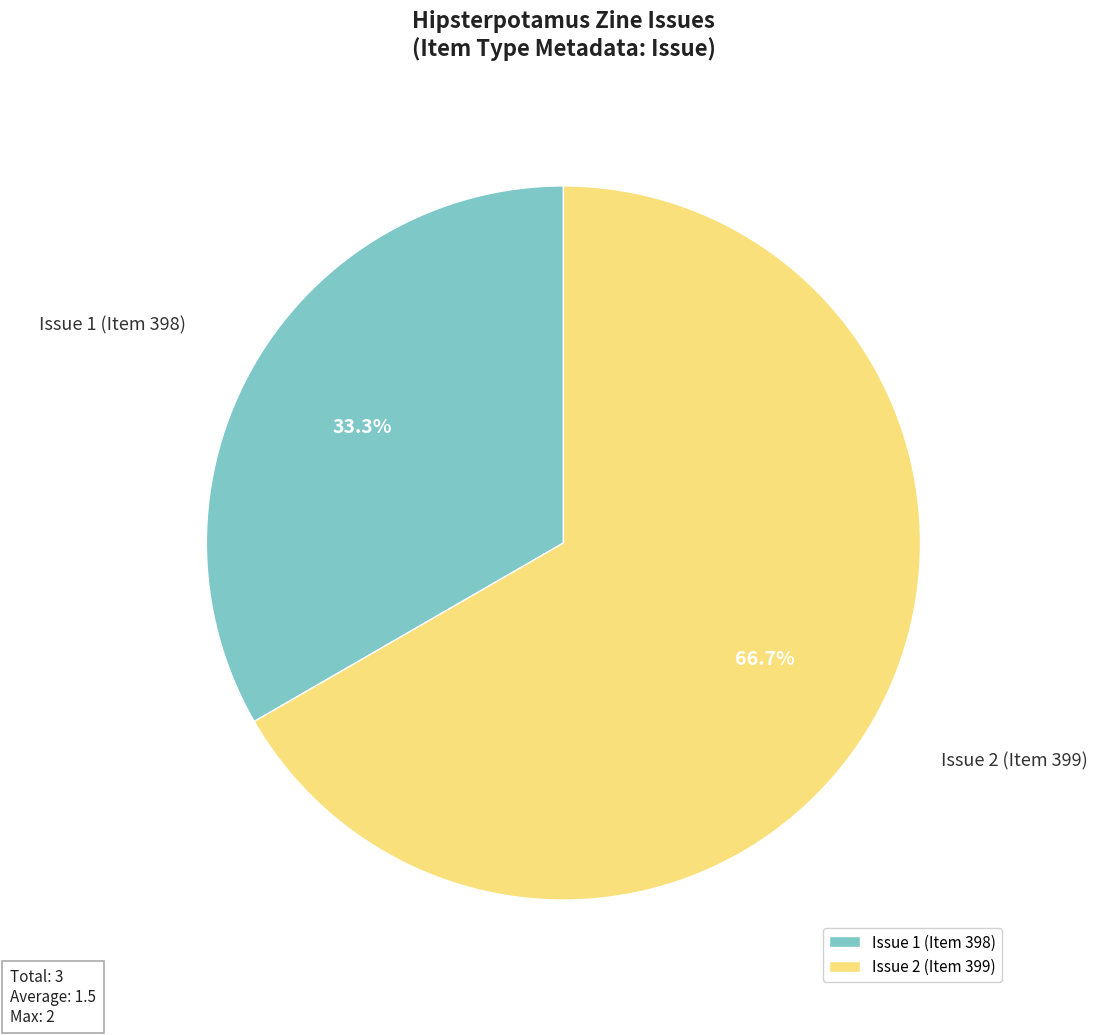

To the nearest percent, what is the difference between the largest and smallest slice percentages?

33%